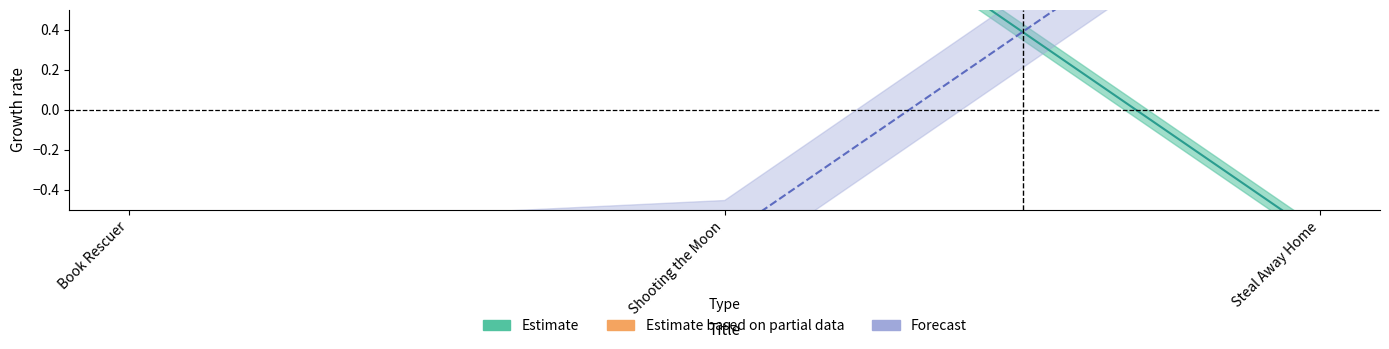

How many distinct data groups are displayed?

3